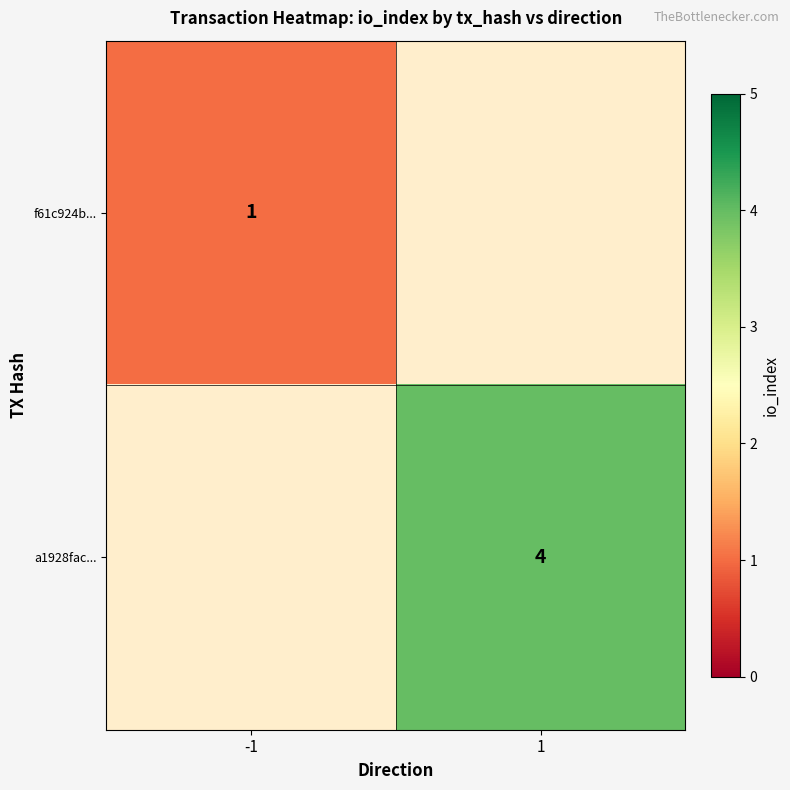

The f61c924b... series shows 1 at -1. True or false?

True